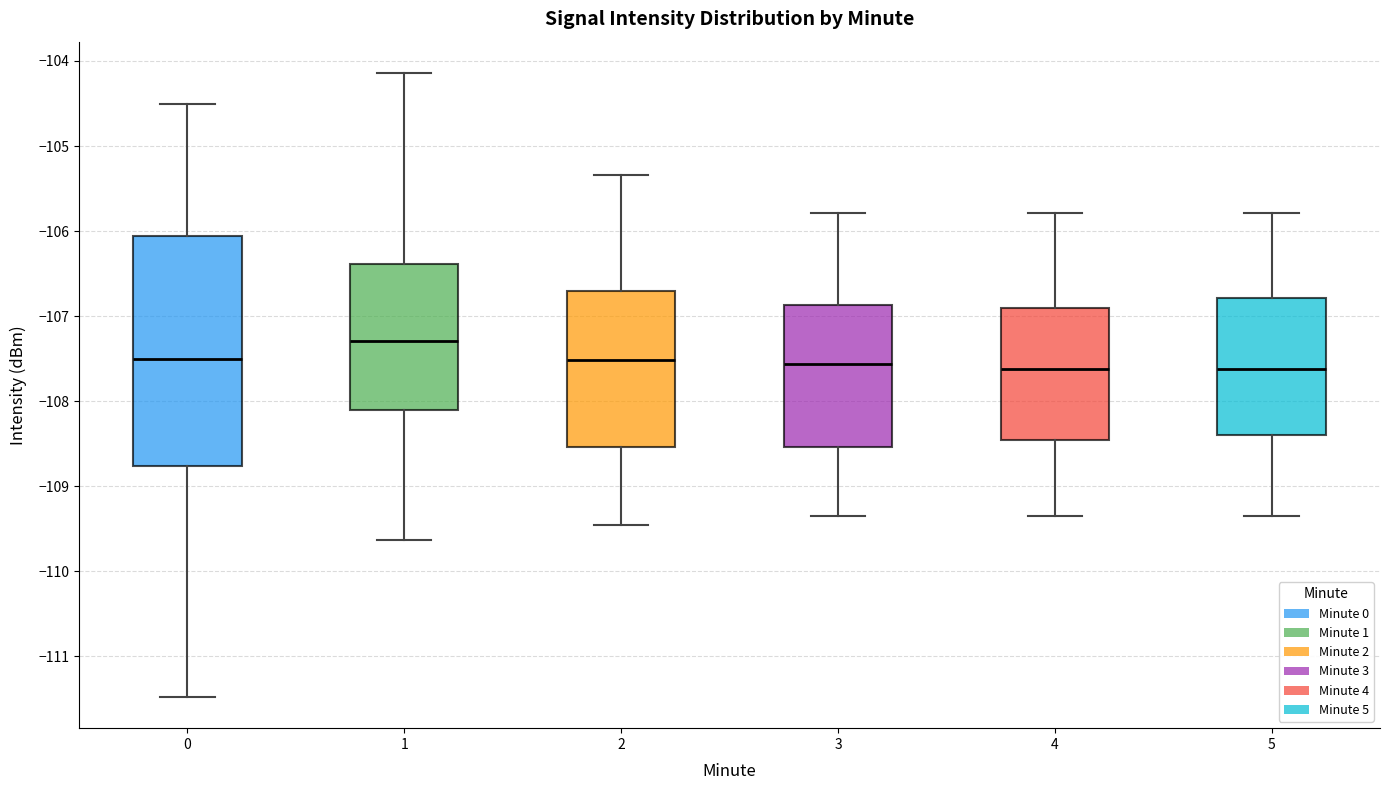

Reading left to right, read every box against the y-axis: the position of its median line, the range the box covers, and the ends of its whiskers. The values are not printed on the chart, so give them approximately, as read against the axis.

0: median -107.5, box -108.8 to -106.1, whiskers -111.5 to -104.5
1: median -107.3, box -108.1 to -106.4, whiskers -109.6 to -104.1
2: median -107.5, box -108.5 to -106.7, whiskers -109.5 to -105.3
3: median -107.6, box -108.5 to -106.9, whiskers -109.3 to -105.8
4: median -107.6, box -108.5 to -106.9, whiskers -109.3 to -105.8
5: median -107.6, box -108.4 to -106.8, whiskers -109.3 to -105.8